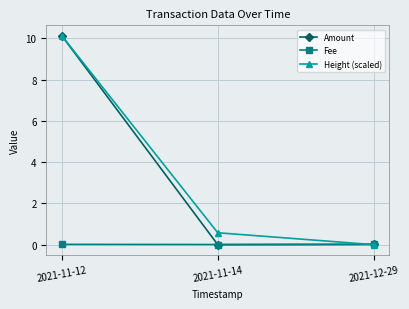

The Fee series shows 0.0 at 2021-11-14. True or false?

True